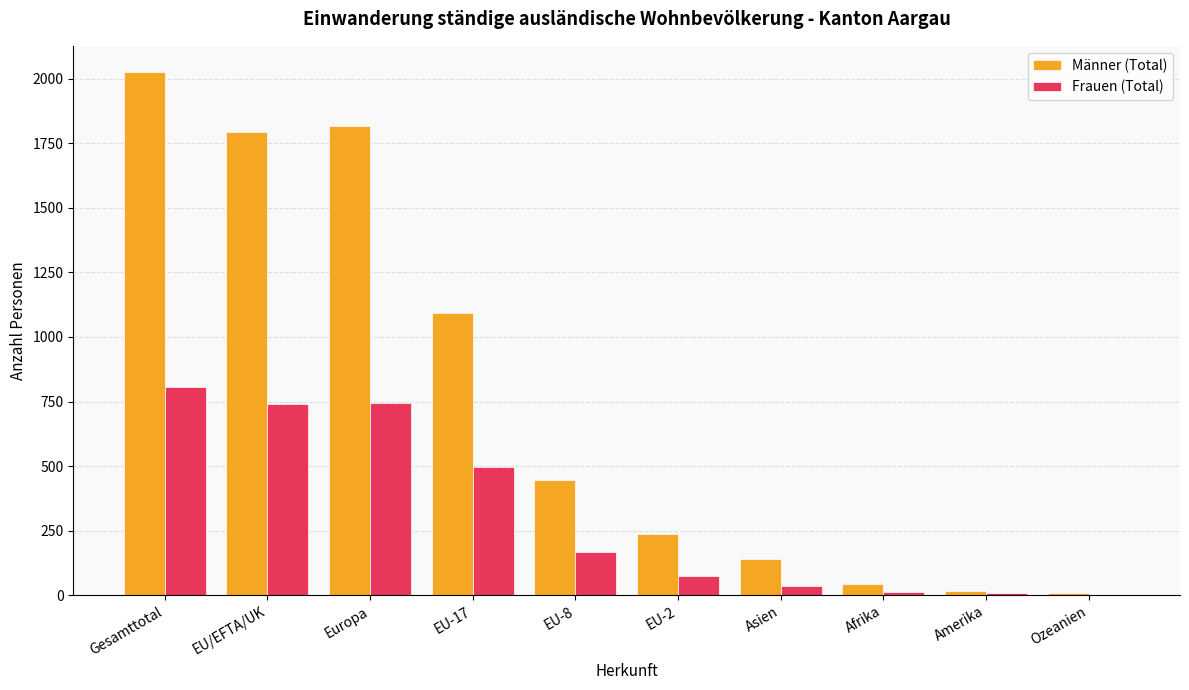

Count the number of categories in the chart.

10